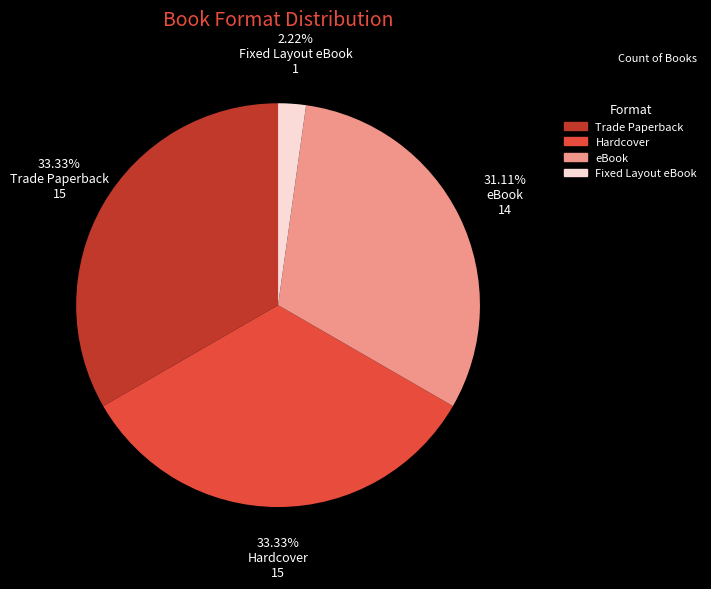

Combined, what portion of the pie is Hardcover and eBook?

64.4%